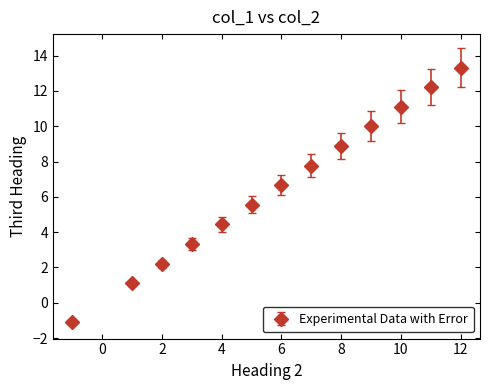

What is the difference between the second highest and second lowest values?

11.1